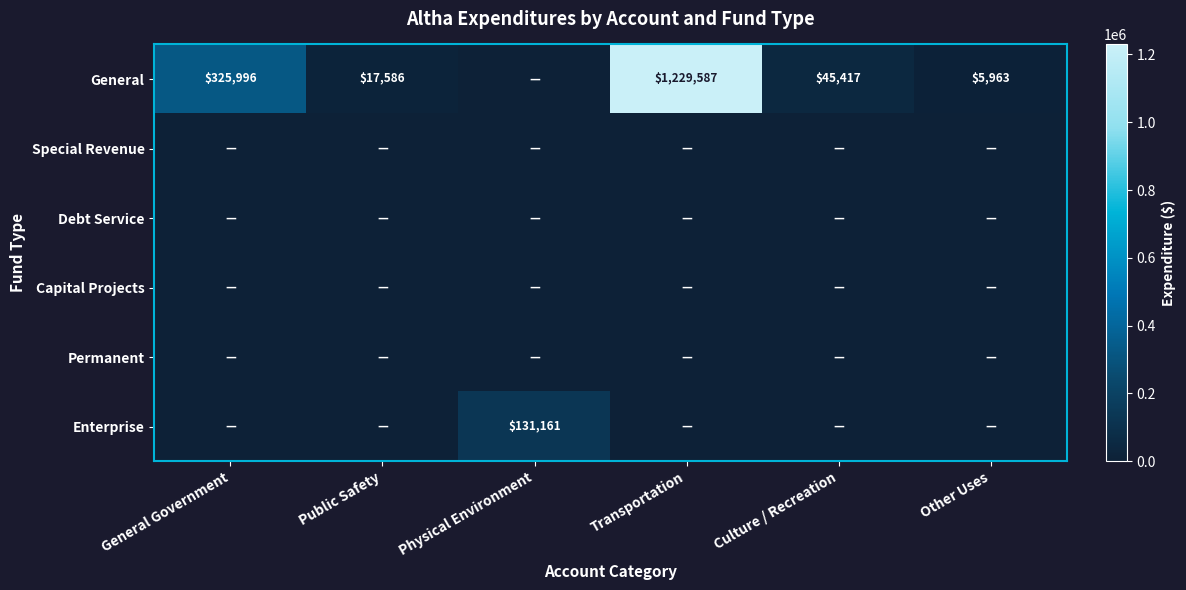

What is the sum of the General values at General Government and Public Safety?

343582